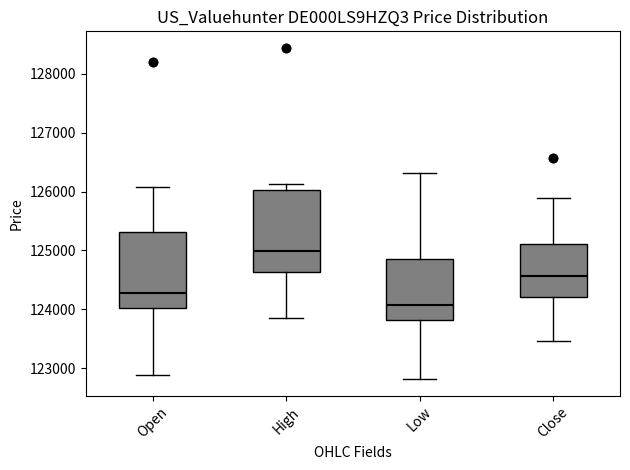

Which box has the lowest median line?

Low